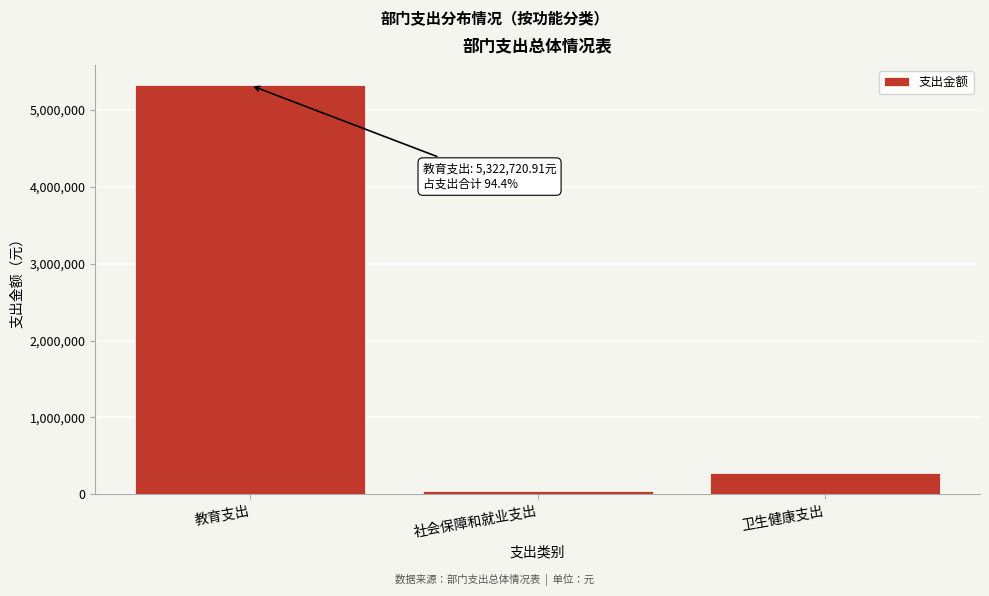

Reading right to left, what are all the values shown in this chart?

277427.7	36211.6	5322720.9